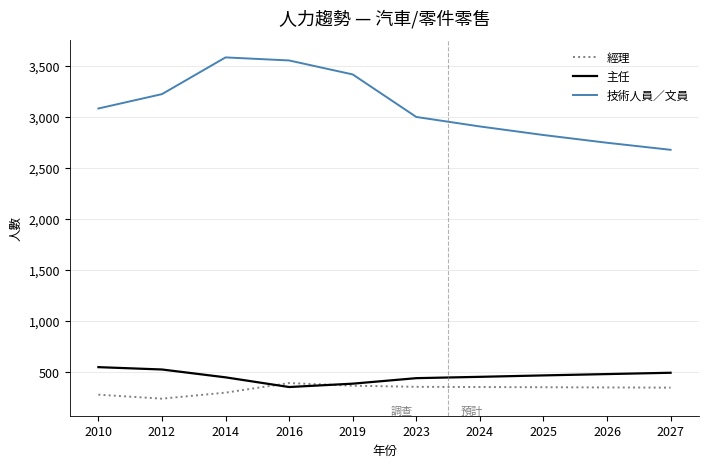

True or false: 經理 and 技術人員／文員 cross at least once.

False